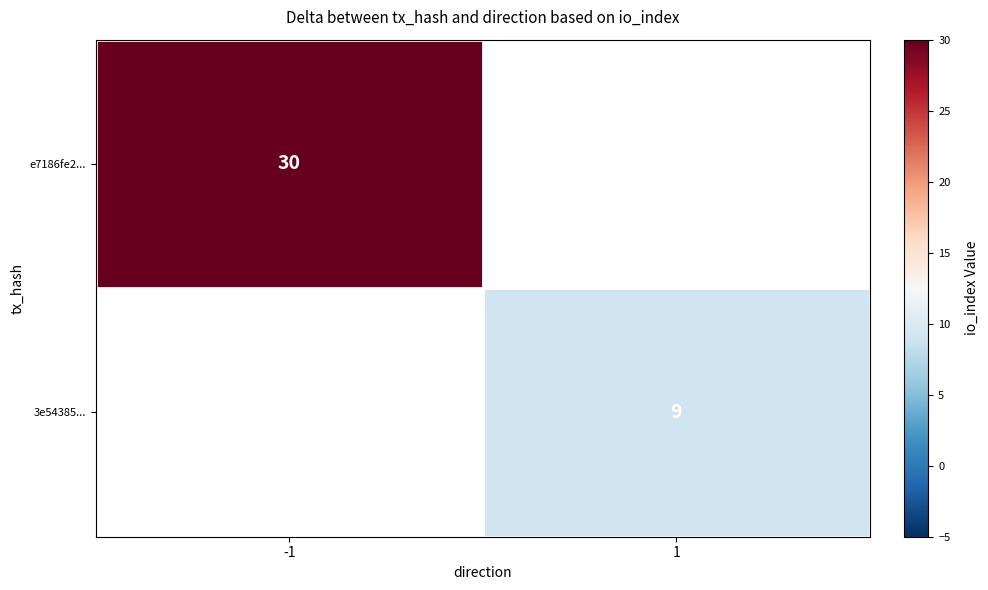

The value of 3e54385... at 1 is 14. True or false?

False